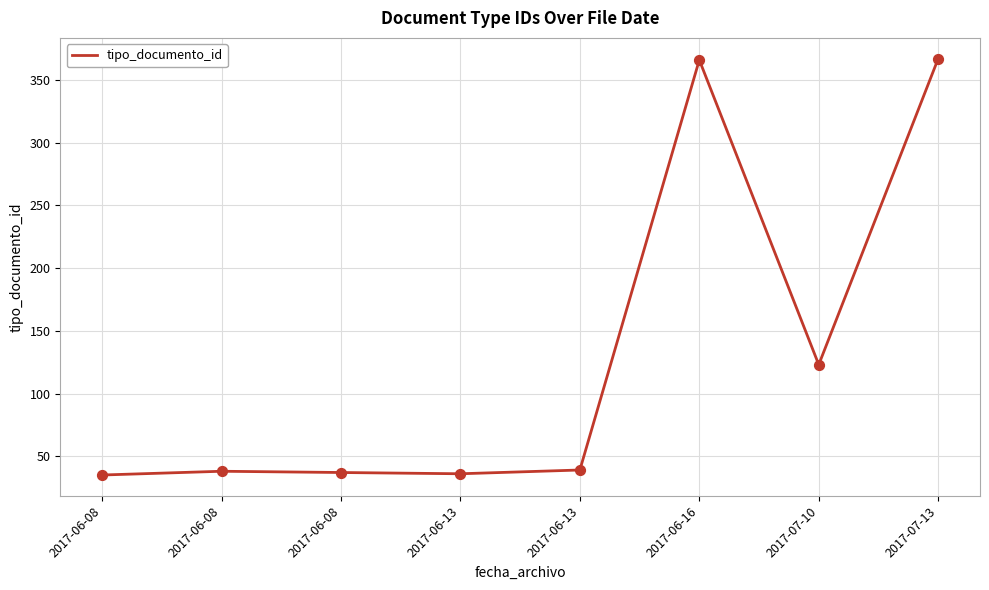

Between 2017-06-08 and 2017-06-16, which is larger?

2017-06-16